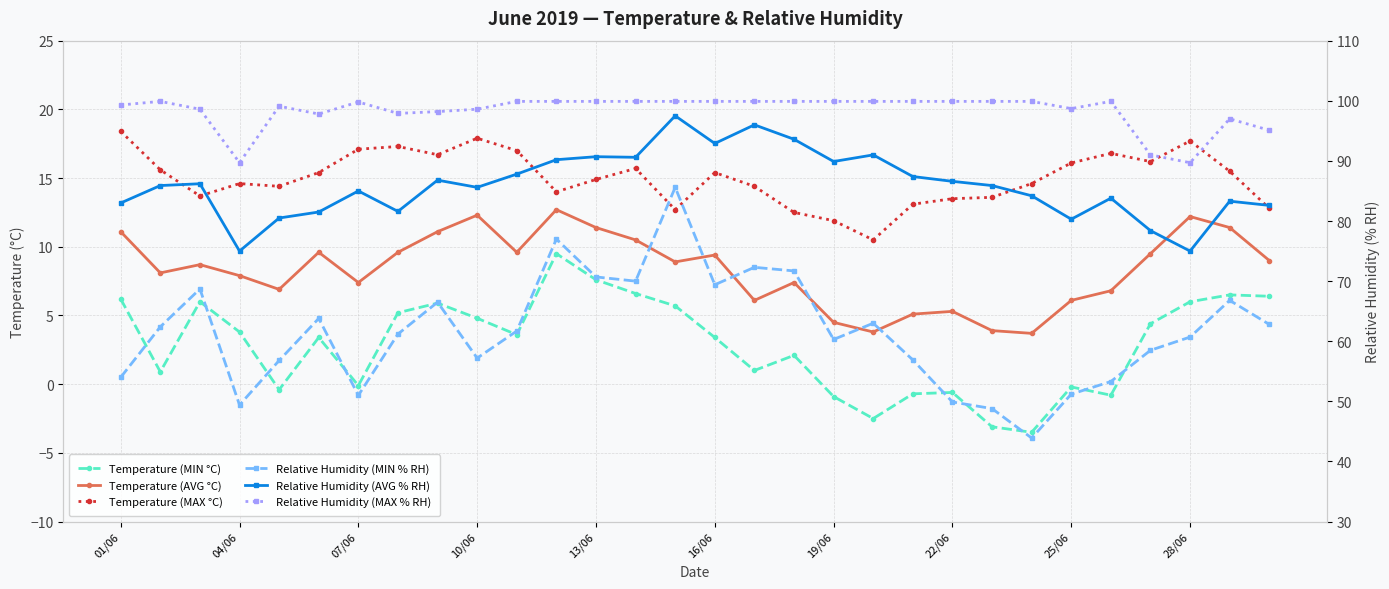

True or false: Relative Humidity (MAX % RH) and Relative Humidity (AVG % RH) intersect in this chart.

False